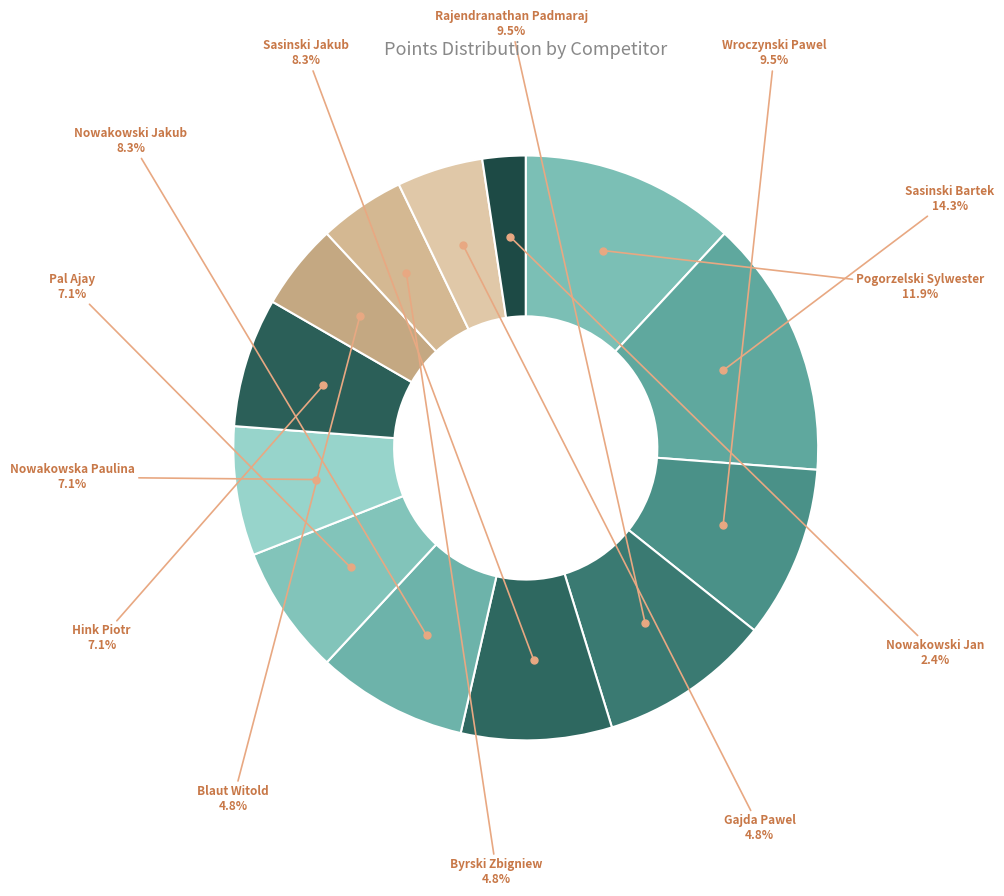

Does Hink Piotr represent more than half of the total?

No